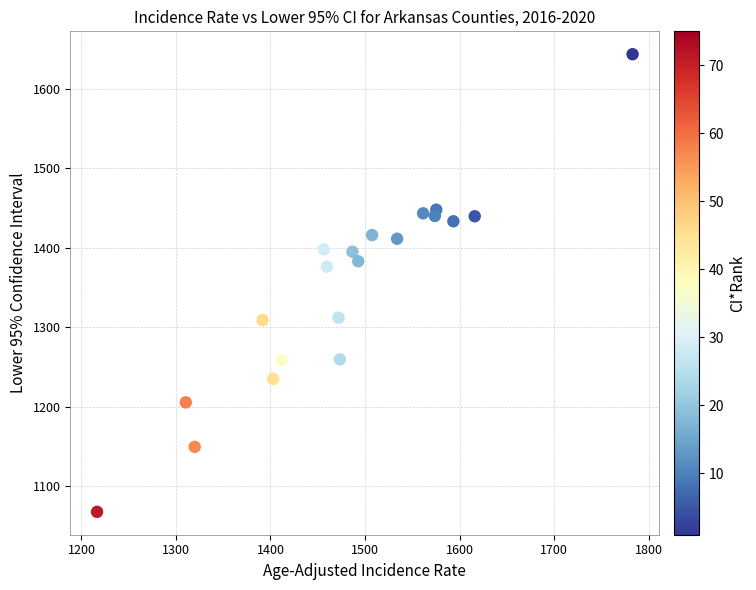

What Y value in the scatter plot is closest to 1355?

1376.2